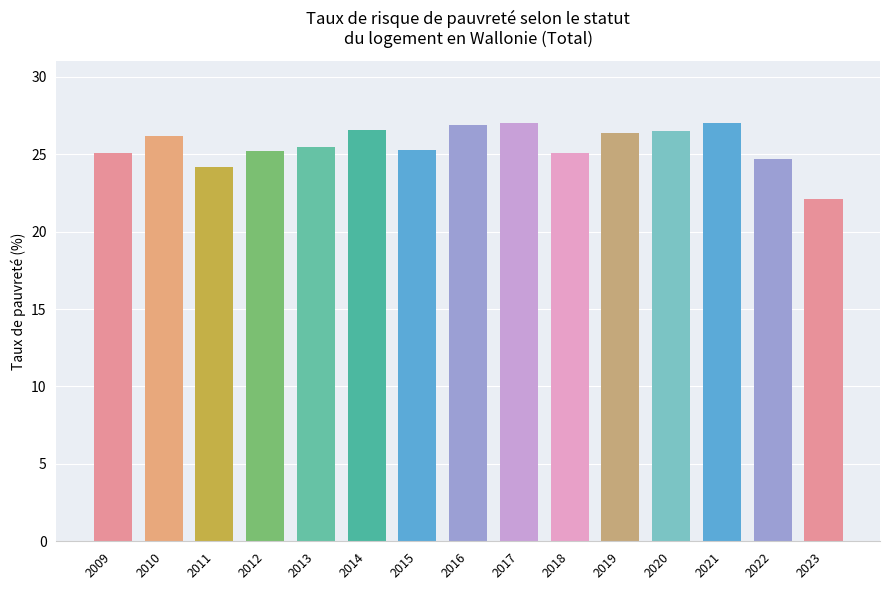

What is the maximum value shown in the chart?

27.0